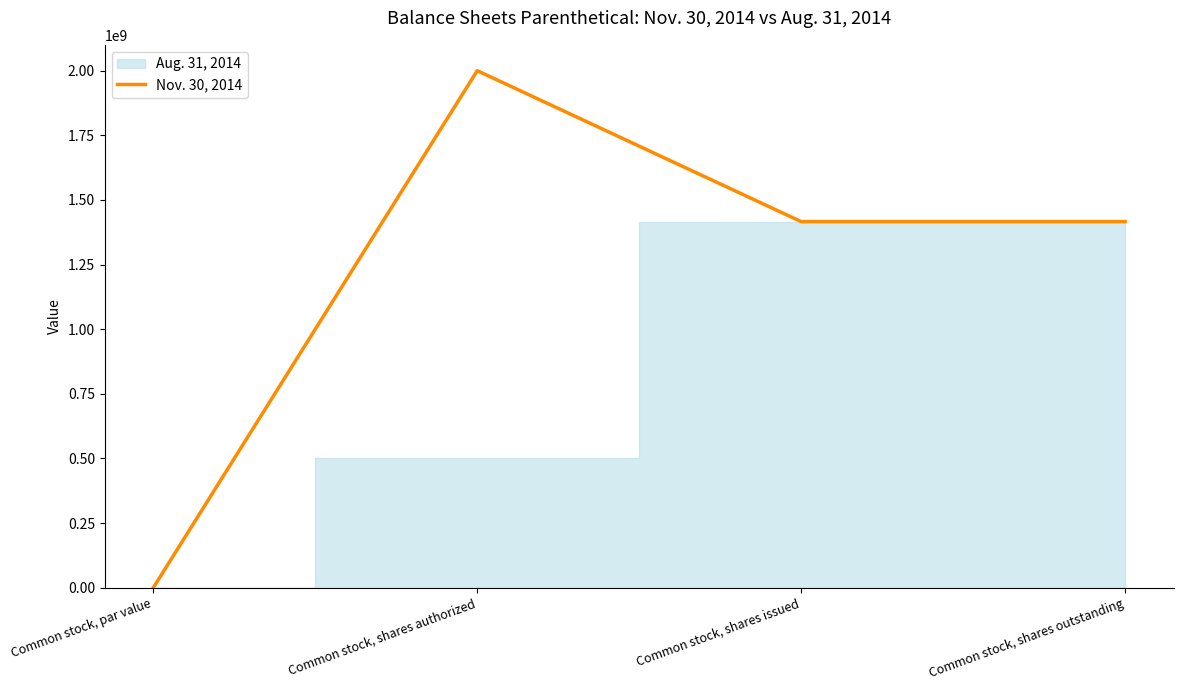

What is the difference between the second highest and minimum values?

1416136507.0